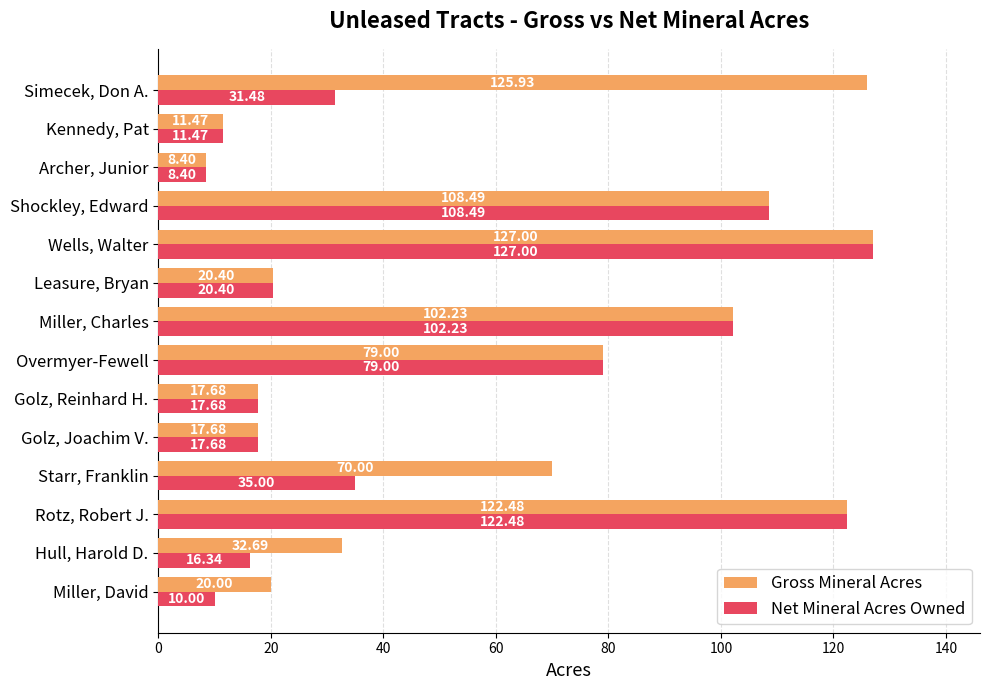

What is the average value of the Net Mineral Acres Owned series?

50.5